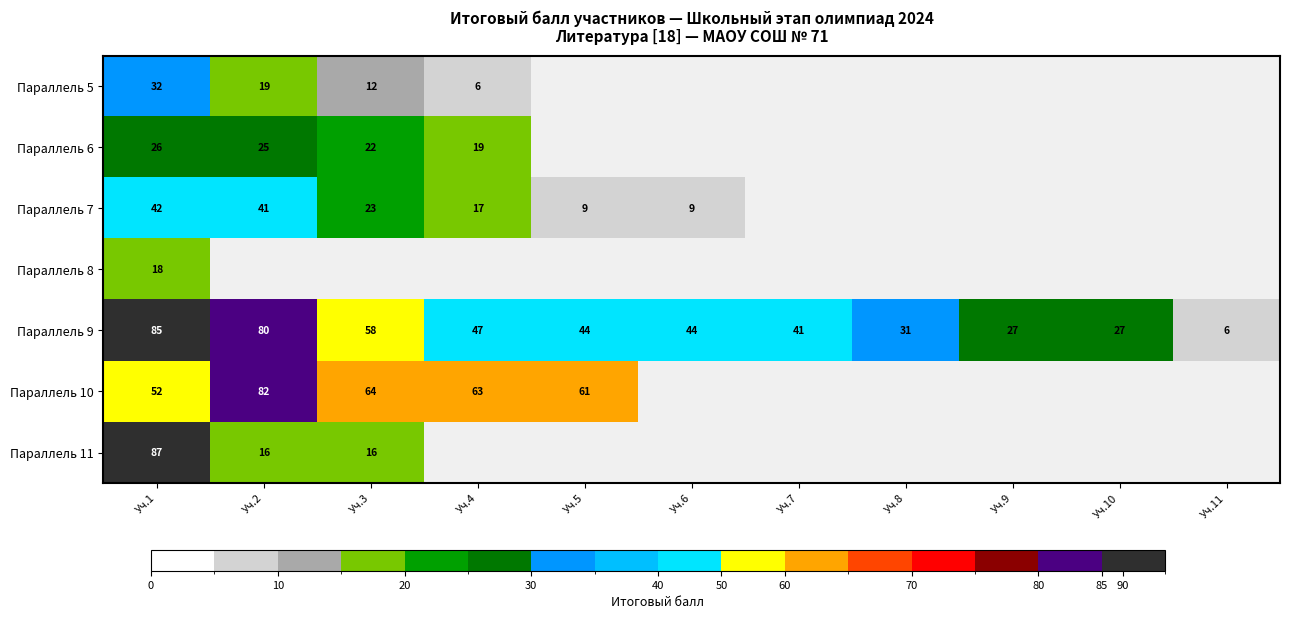

What is the minimum value for Параллель 9?

6